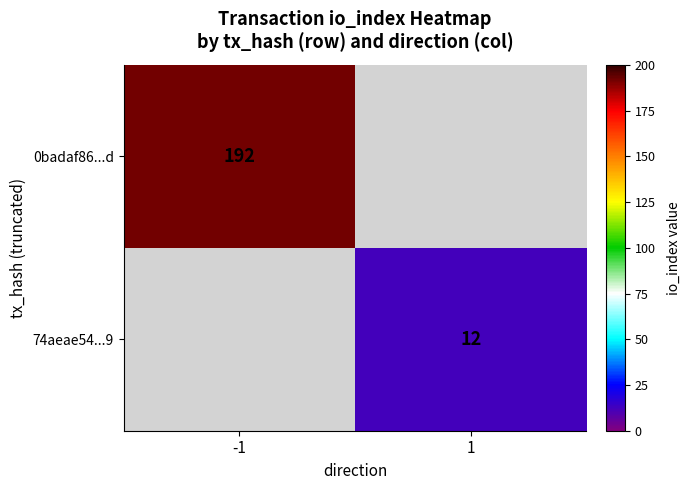

At how many categories does at least one series exceed 42?

1